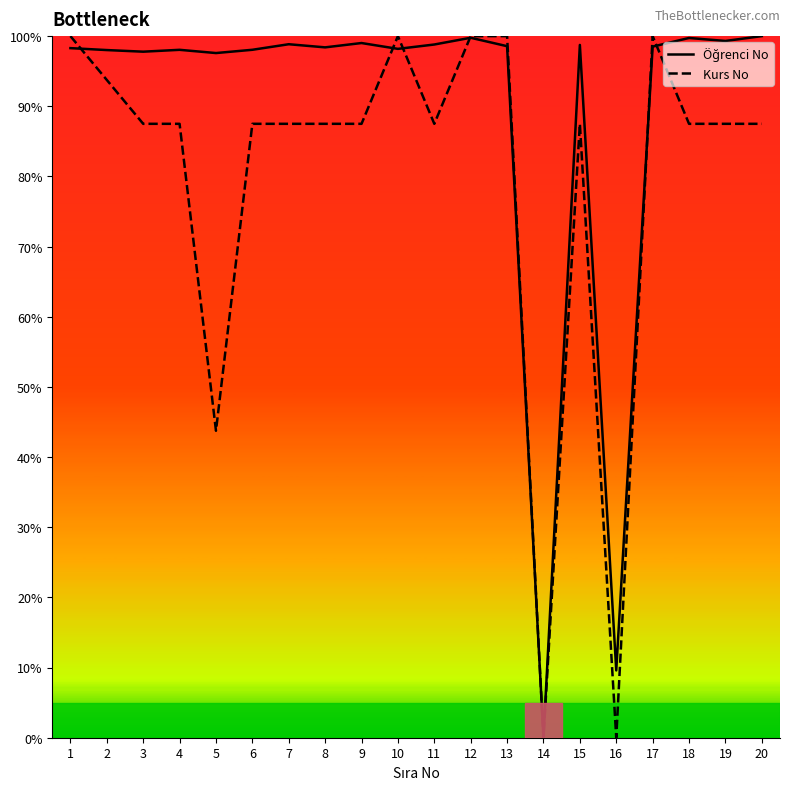

After their last crossing, which series has the higher values: Kurs No or Öğrenci No?

Öğrenci No